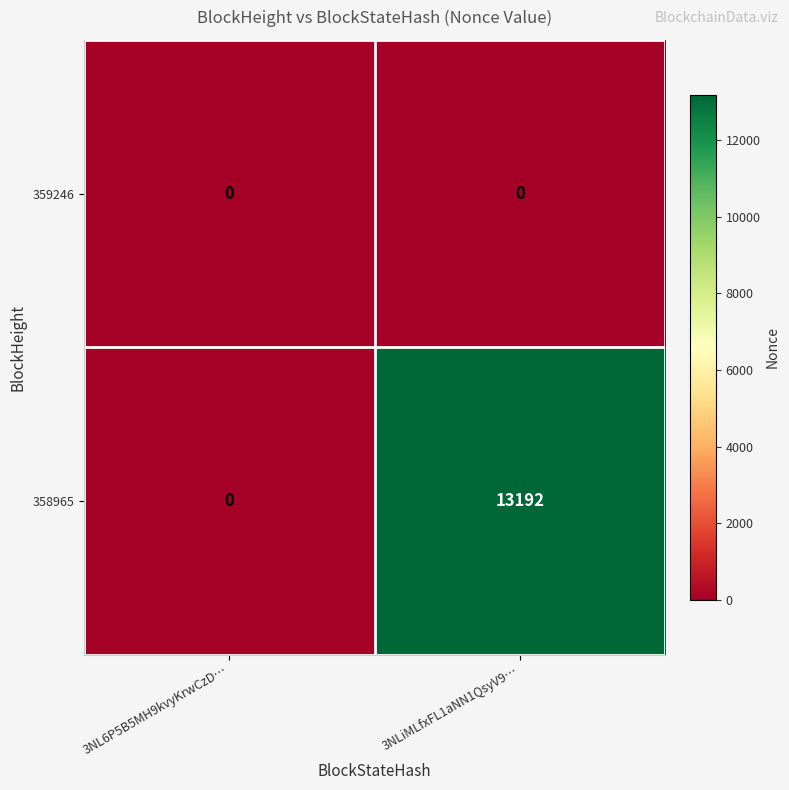

Rank the series by their average value, from highest to lowest.

358965, 359246